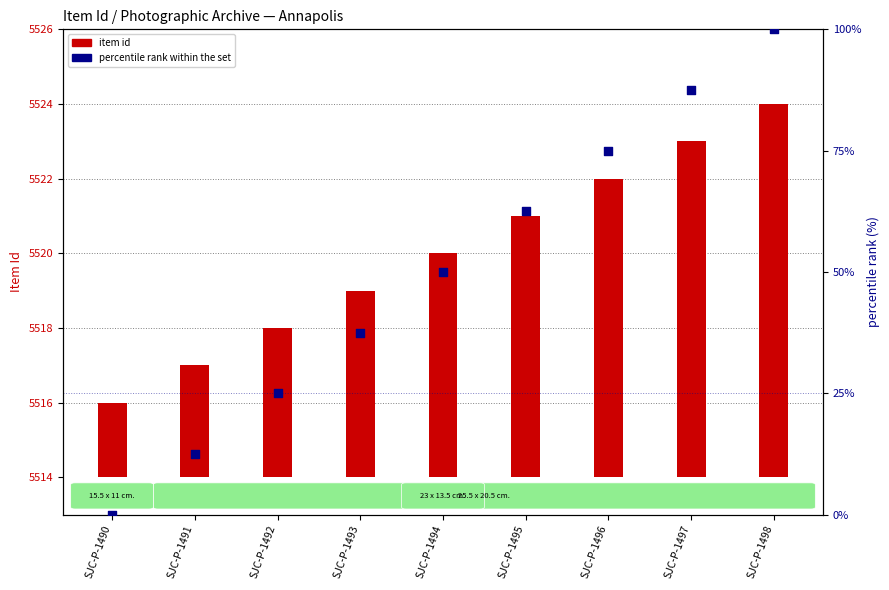

What is the total value across all series at SJC-P-1492?

29.0